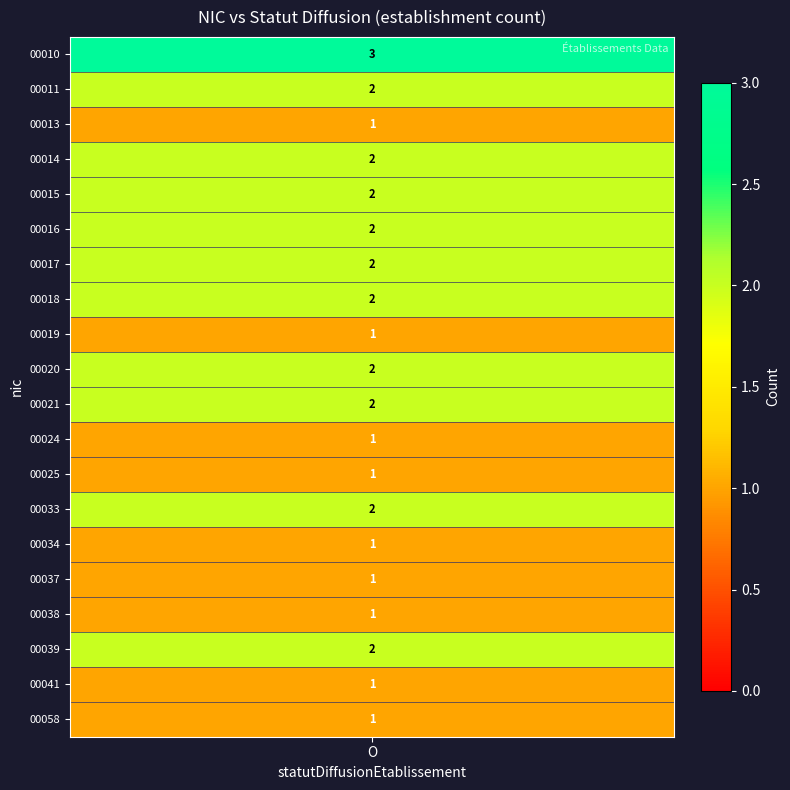

How many distinct data groups are displayed?

20